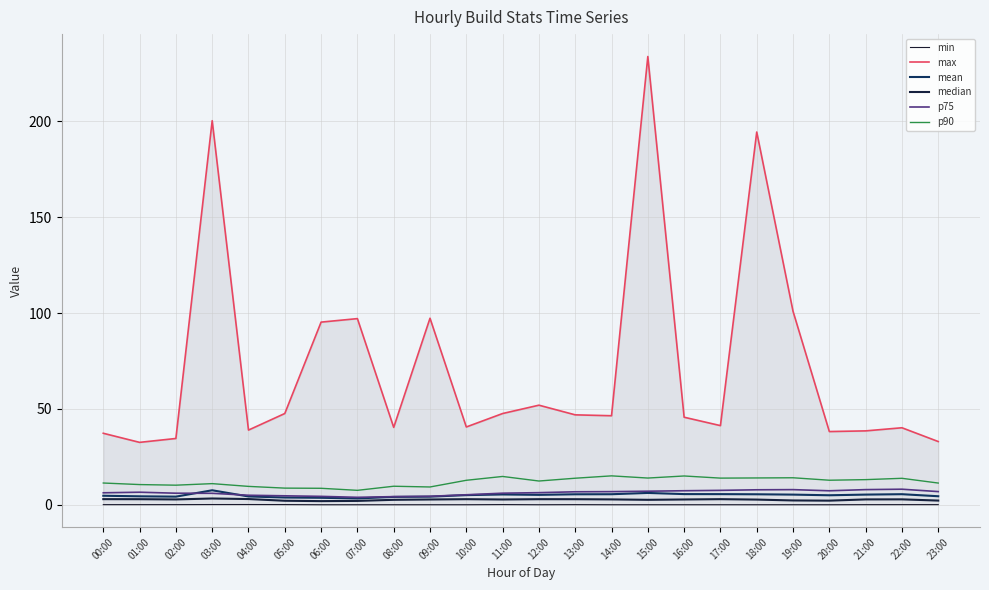

What is the average value of the mean series?

5.0